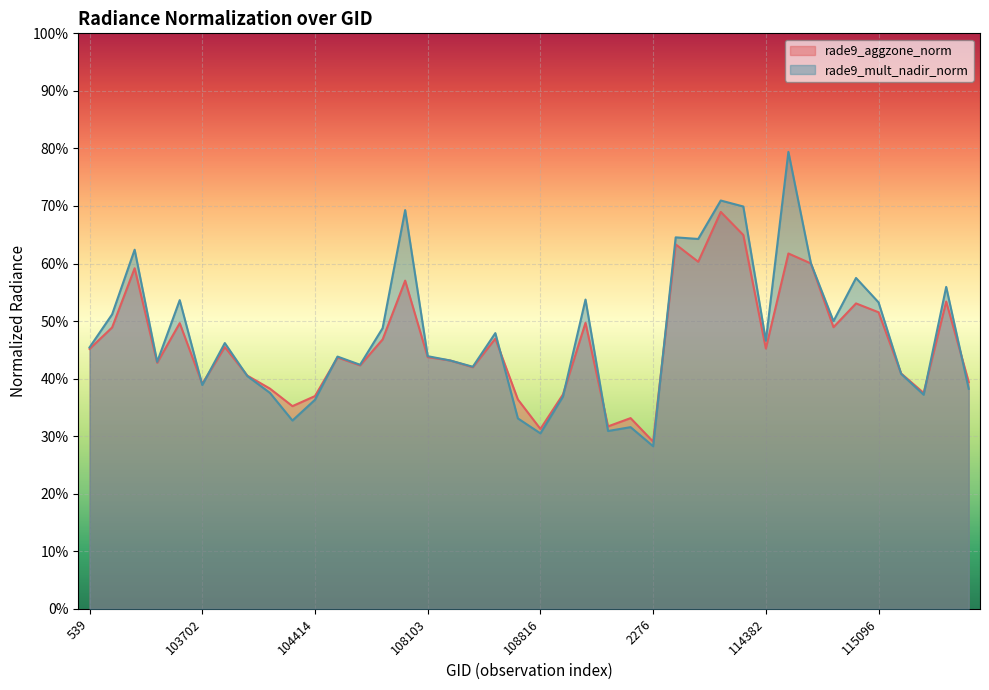

What value does the rade9_aggzone_norm series have at 2276?

0.3